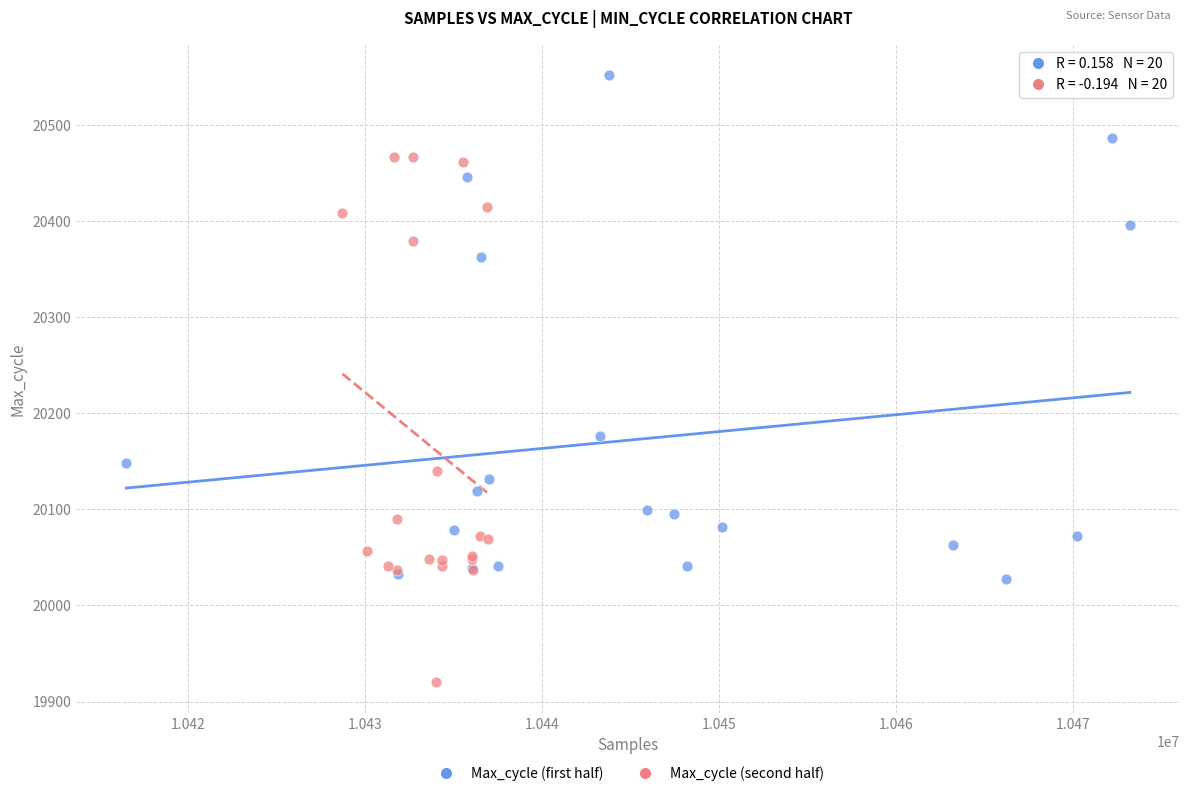

Which series reaches the maximum Y coordinate?

Max_cycle (first half)